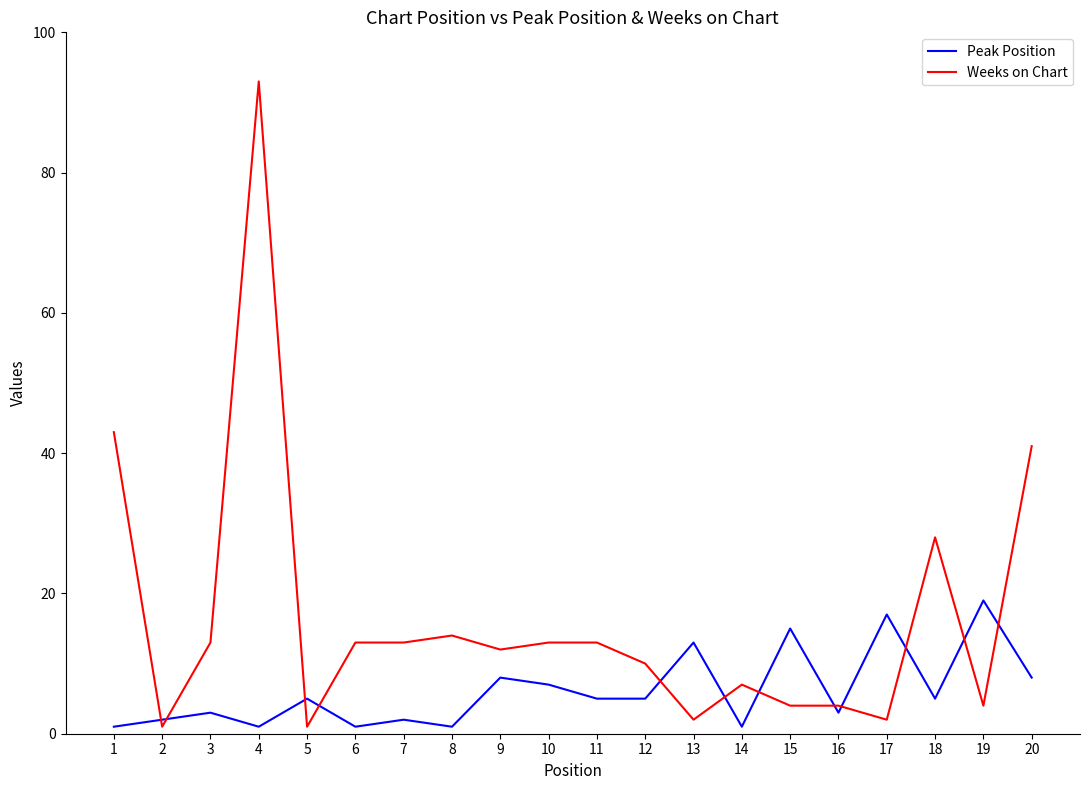

Count the number of categories in the chart.

20